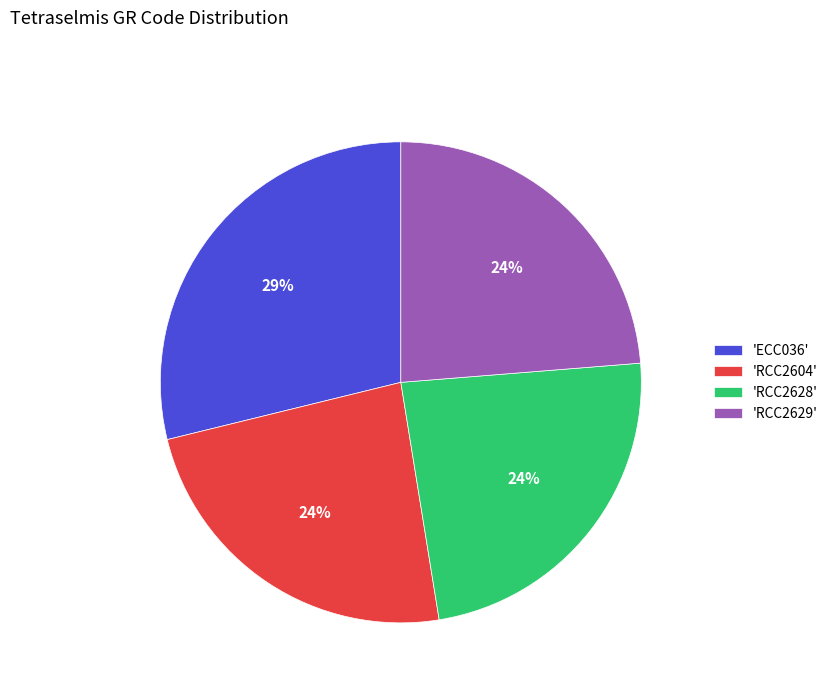

Approximately how many times larger is the value at 'ECC036' compared to 'RCC2629'?

1.2